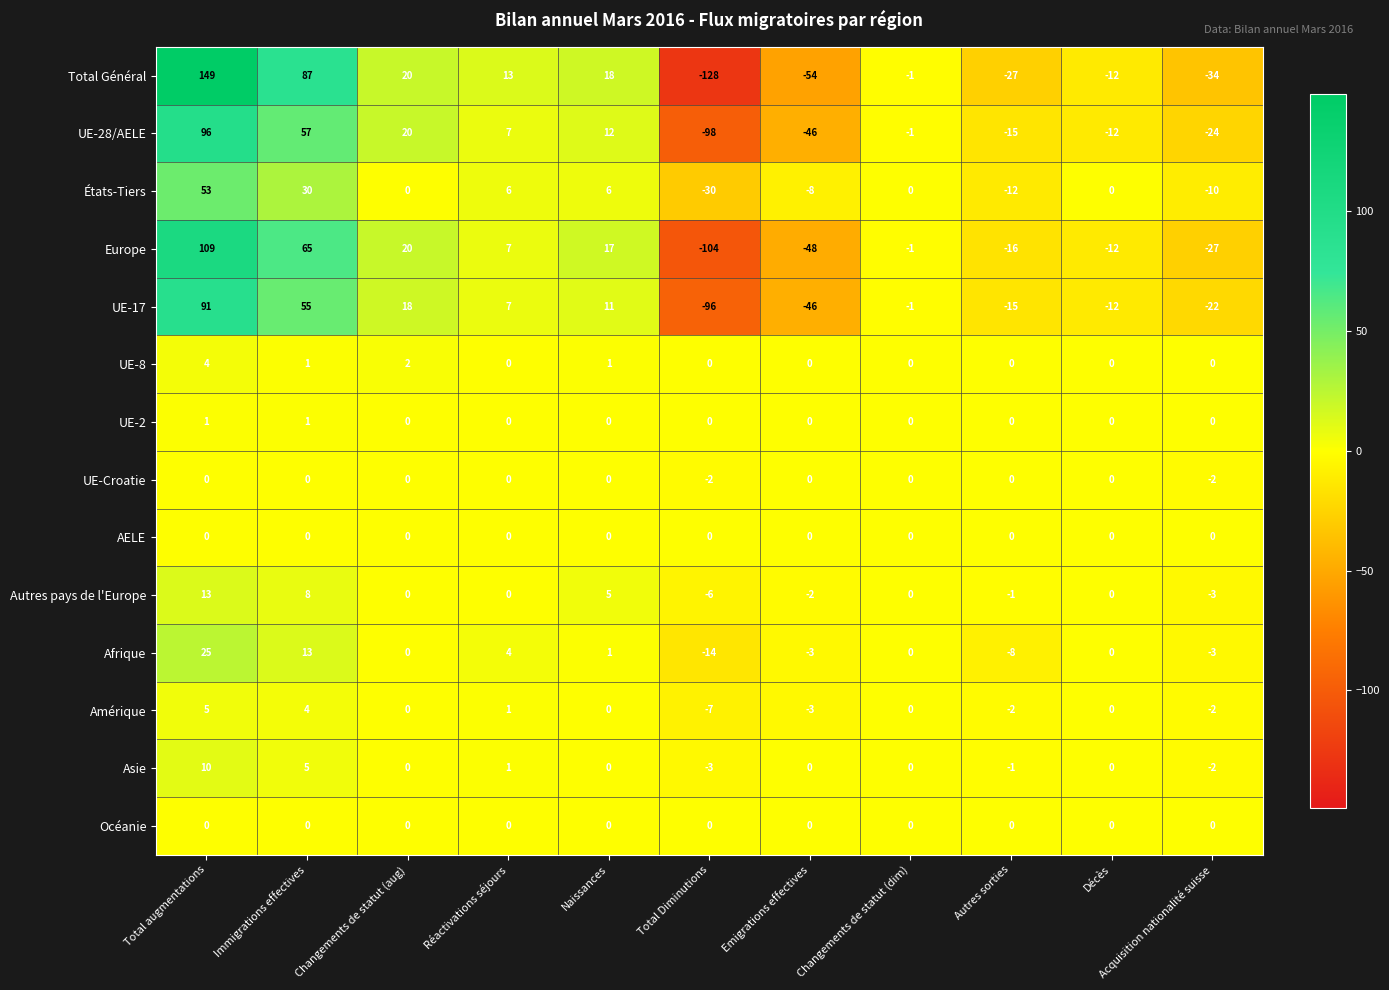

Which series has the widest spread of values?

Total Général